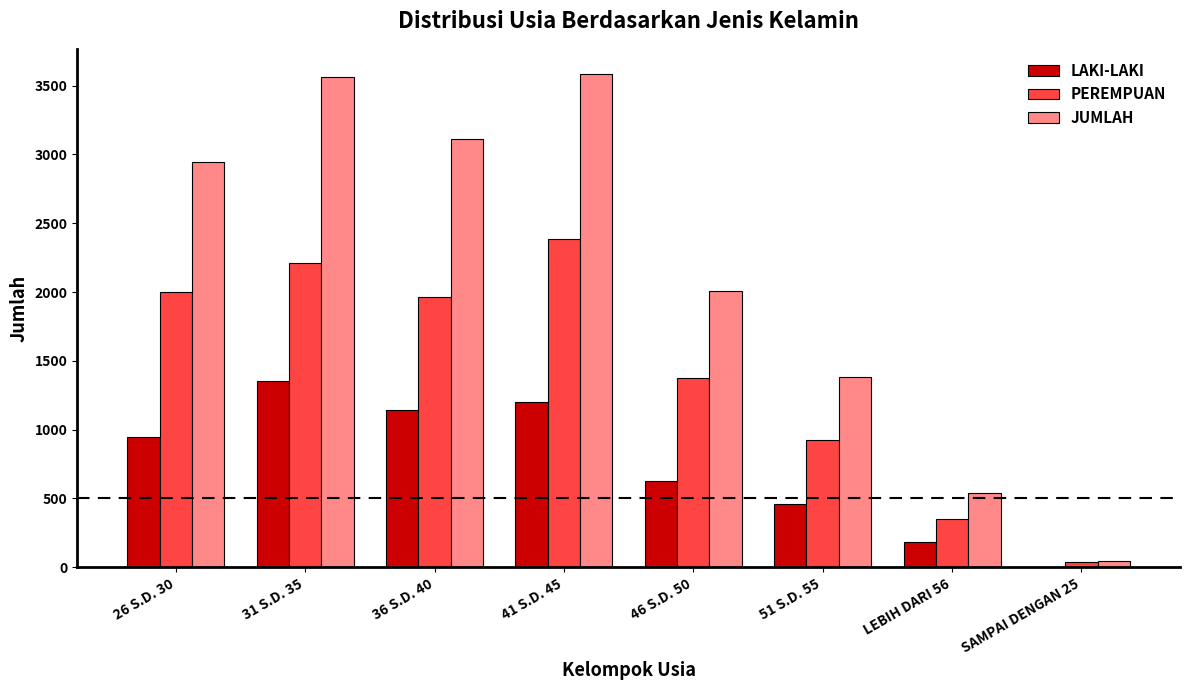

Which series changed the most between 46 S.D. 50 and LEBIH DARI 56?

JUMLAH